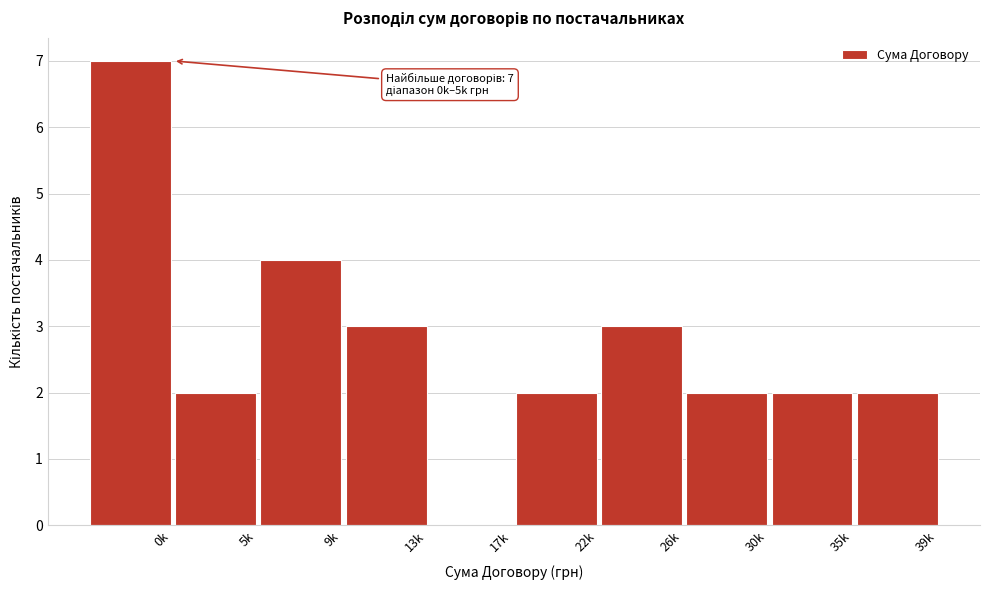

Reading right to left, extract all data points from this chart.

39k=2	35k=2	30k=2	26k=3	22k=2	17k=0	13k=3	9k=4	5k=2	0k=7